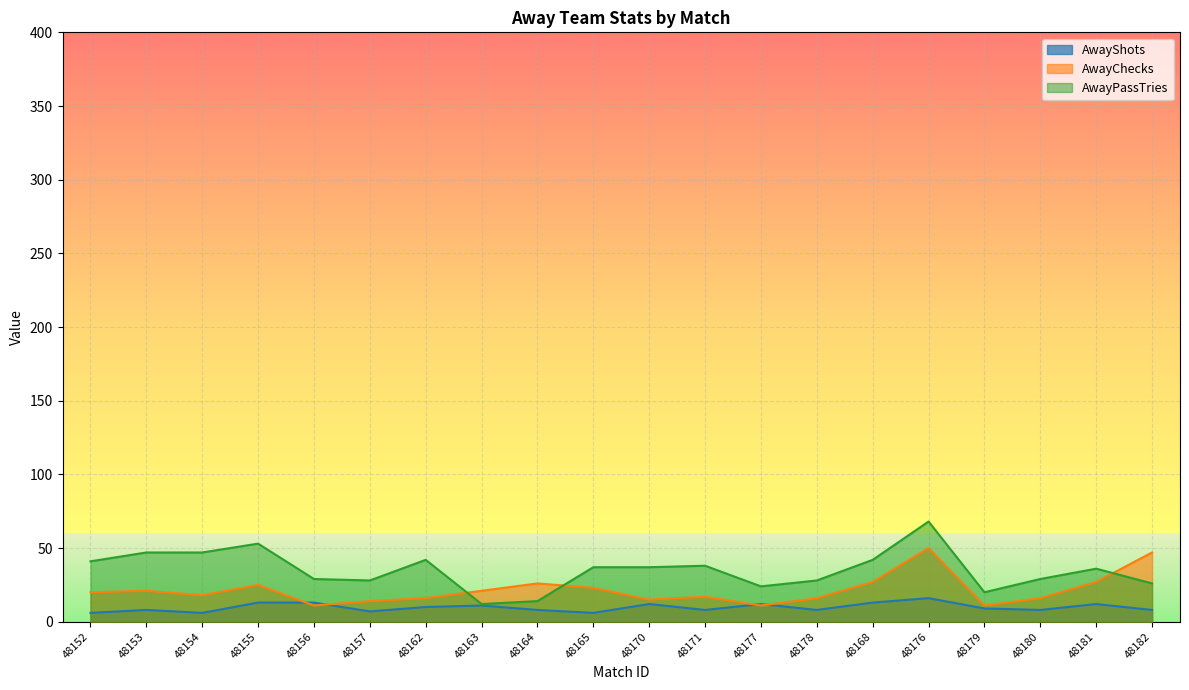

How many lines are shown in the chart?

3